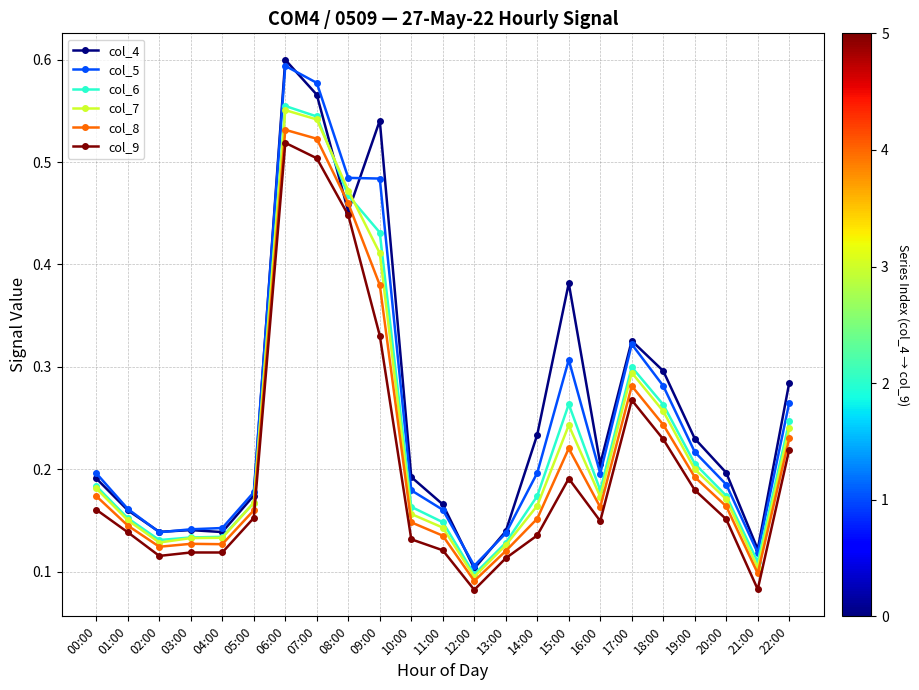

In col_5, how many points are lower than both neighbors (excluding endpoints)?

4